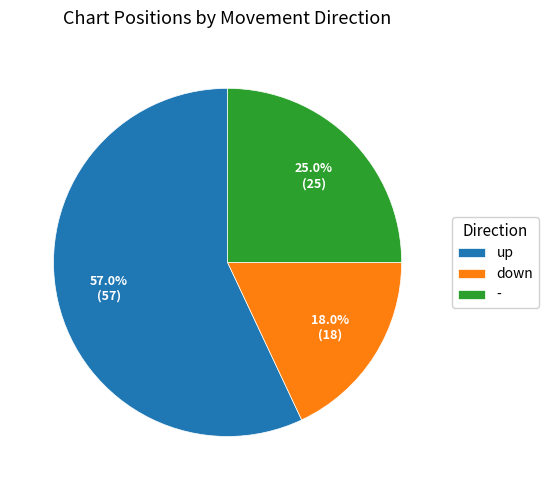

What percentage is the - slice, to the nearest percent?

25%